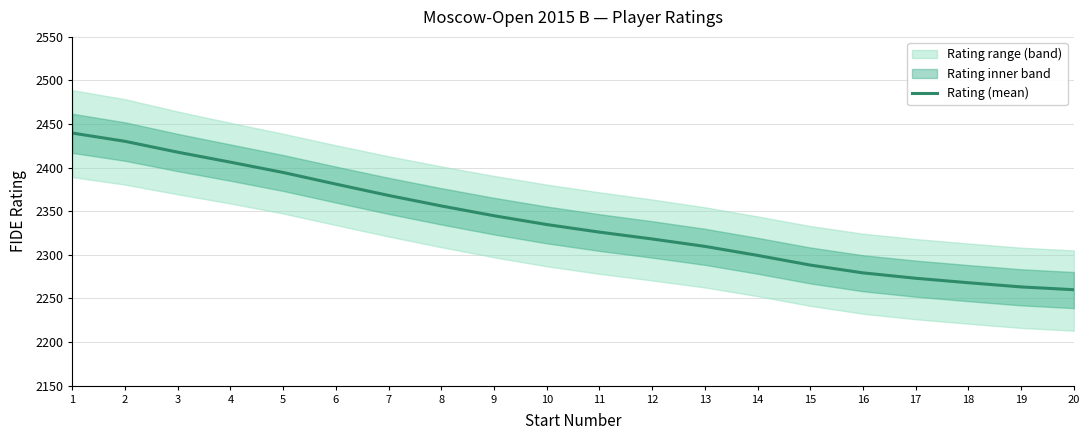

What is the ratio of the value at 15 to the value at 19?

1.0